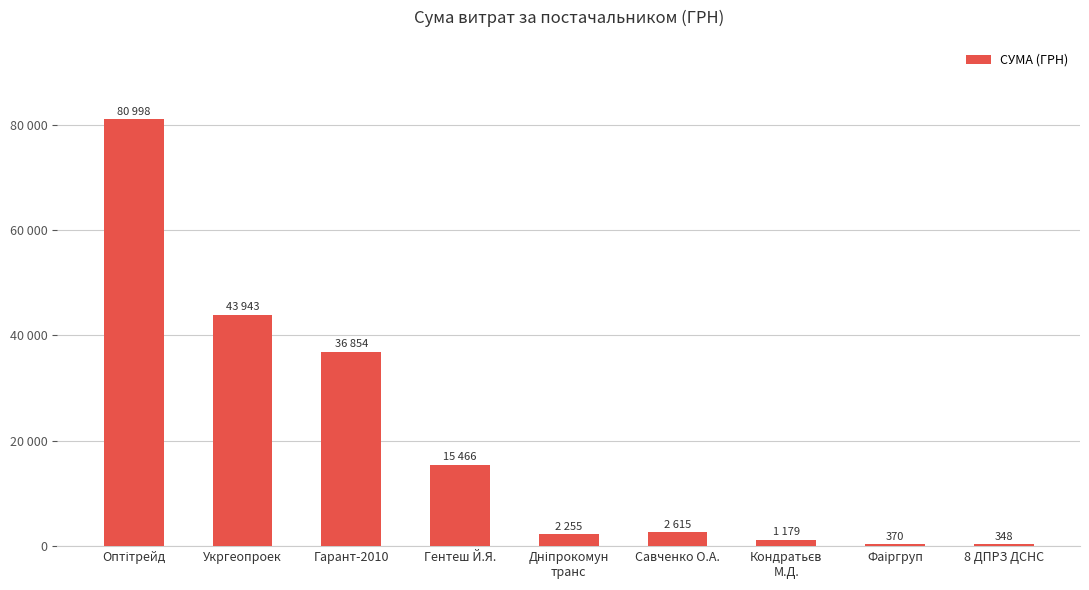

List the labels in order of value, smallest first.

8 ДПРЗ ДСНС, Фаіргруп, Кондратьєв
М.Д., Дніпрокомун
транс, Савченко О.А., Гентеш Й.Я., Гарант-2010, Укргеопроек, Оптітрейд